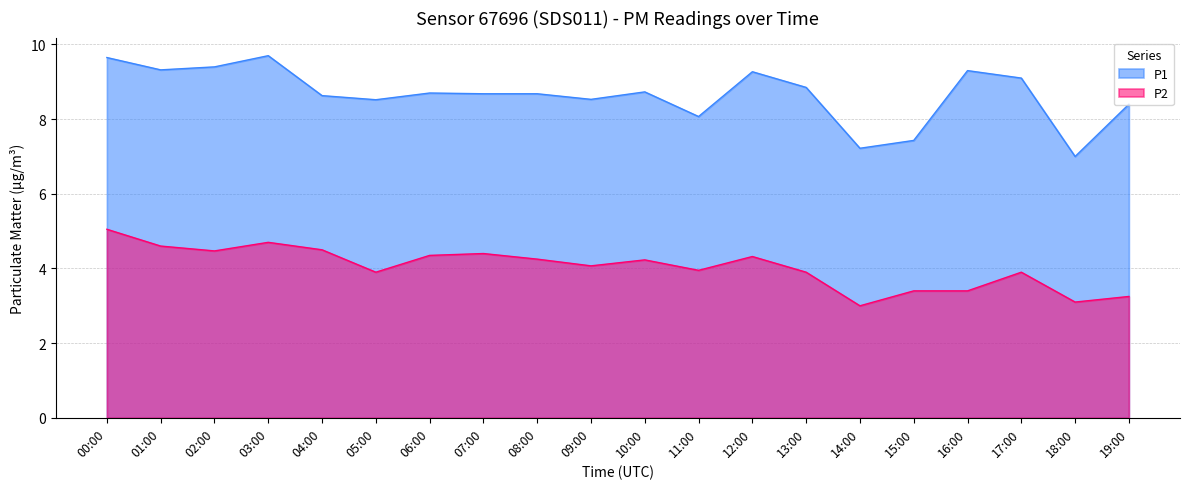

At how many categories does at least one series exceed 5?

20